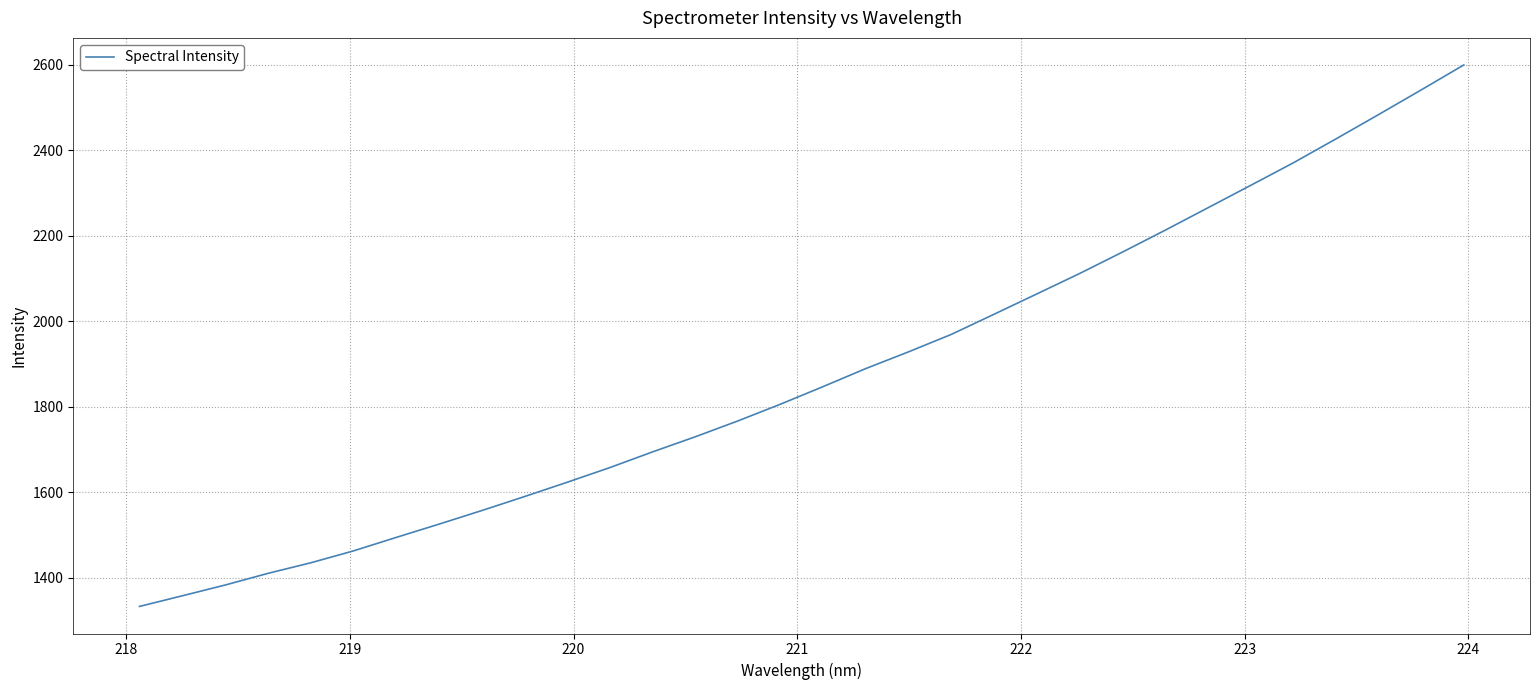

How many lines are shown in the chart?

1